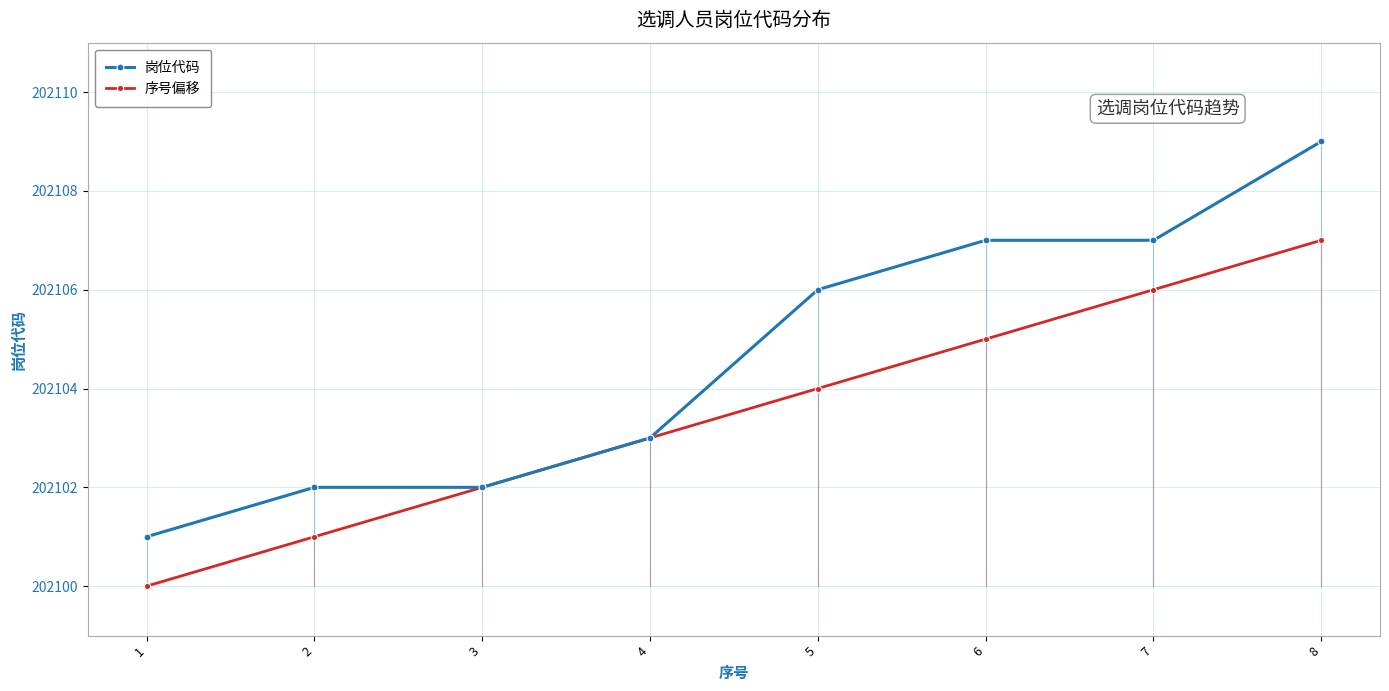

At 7, list the series in order from largest to smallest.

岗位代码, 序号偏移